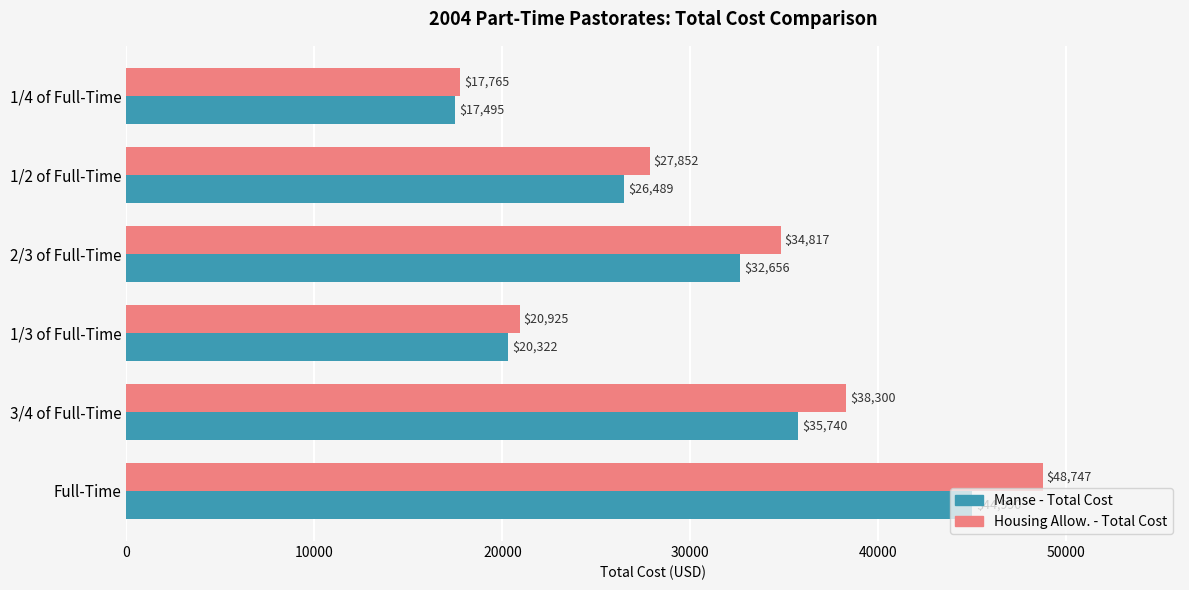

Count the number of categories in the chart.

6